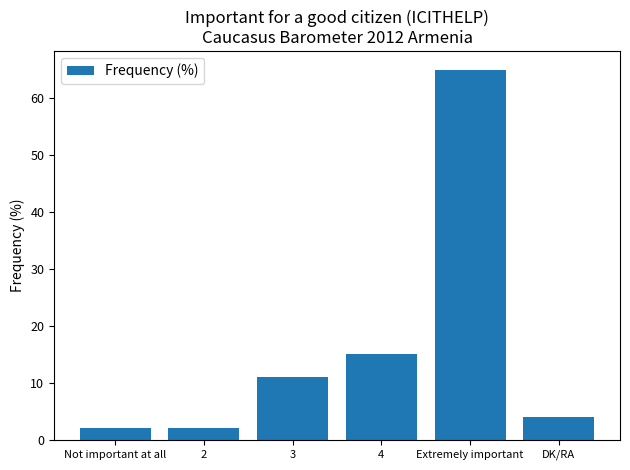

How many values are below 11?

3